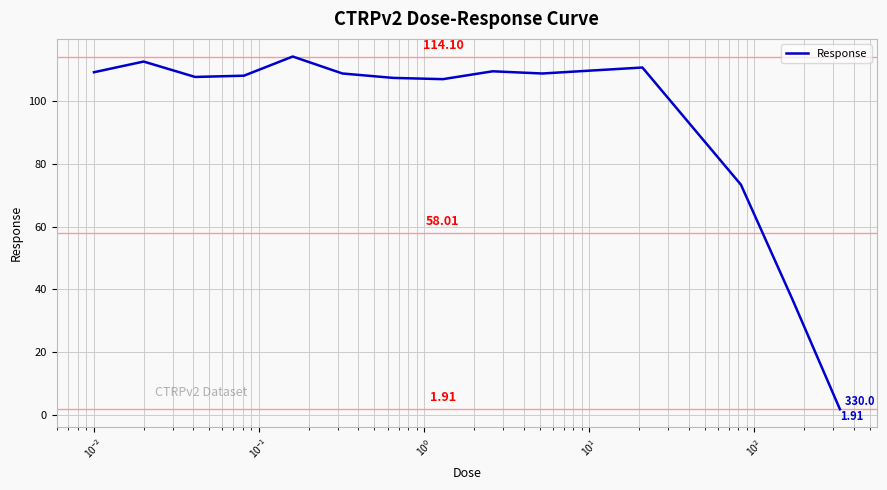

What is the difference between the maximum and minimum values?

112.2